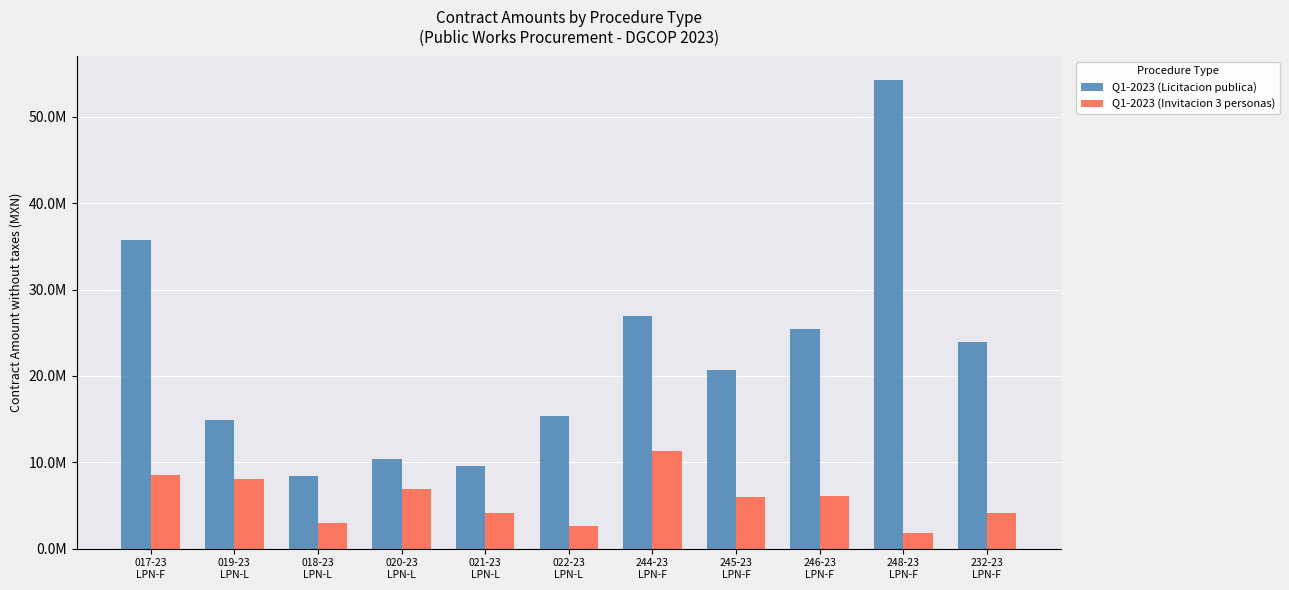

Between 017-23
LPN-F and 244-23
LPN-F, which is larger?

017-23
LPN-F